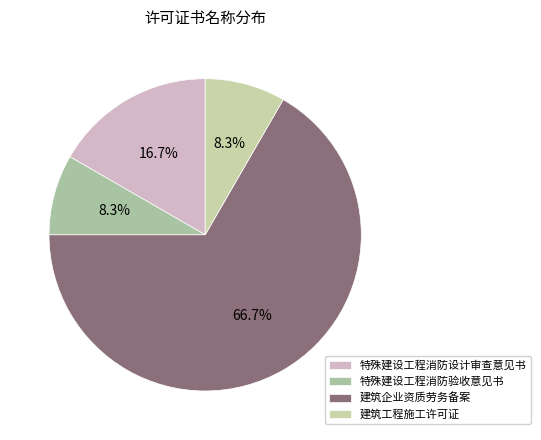

Does any single category account for the majority?

Yes